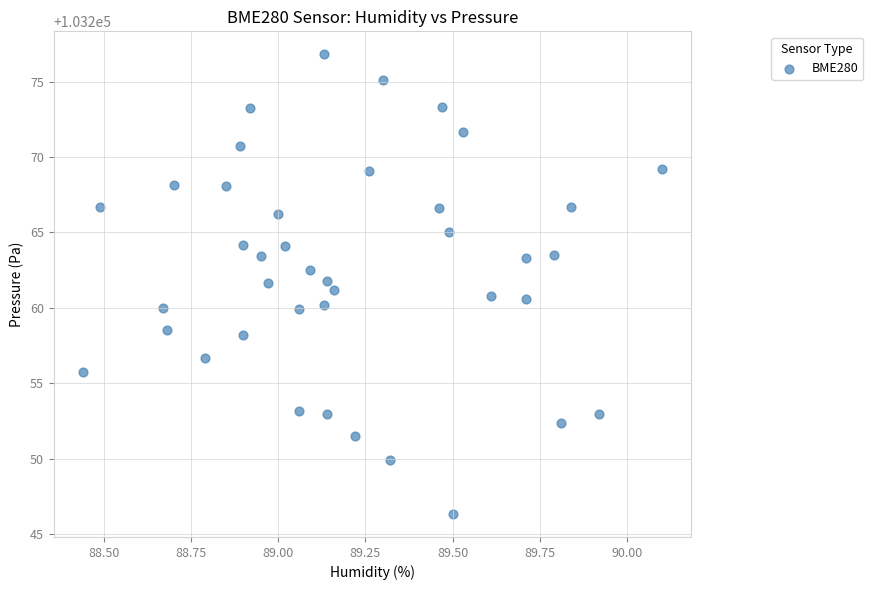

What is the range of X values (max minus min)?

1.7